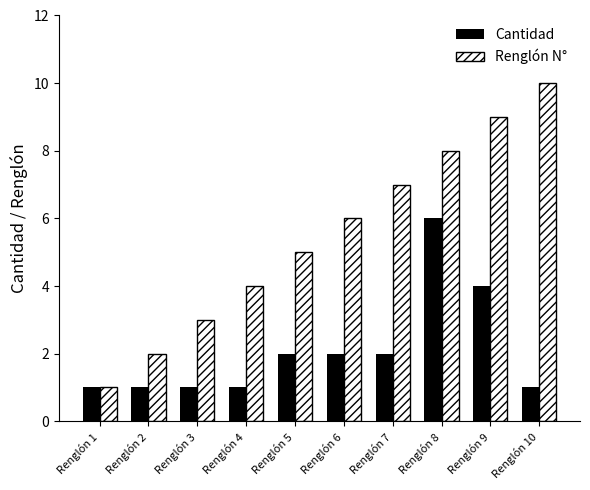

What is the difference between the maximum and minimum values in the Renglón N° series?

9